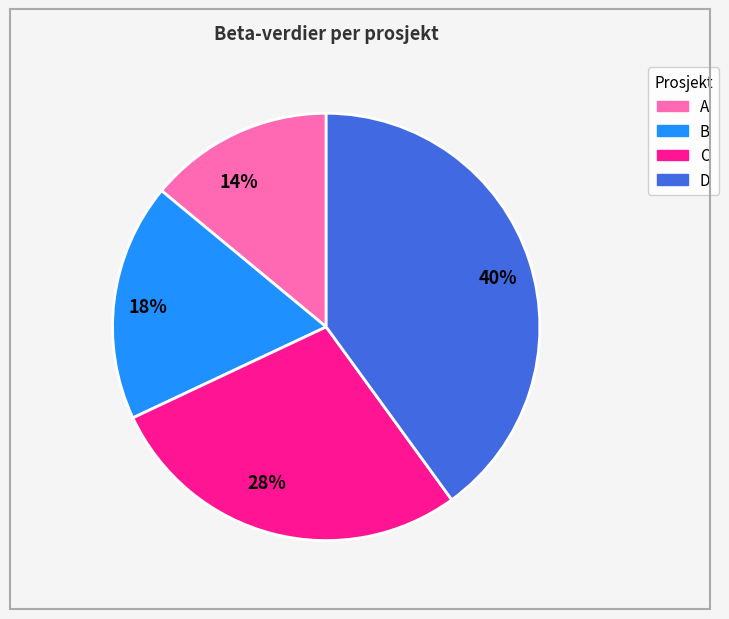

To the nearest percent, what percentage of the pie is 40%?

40%